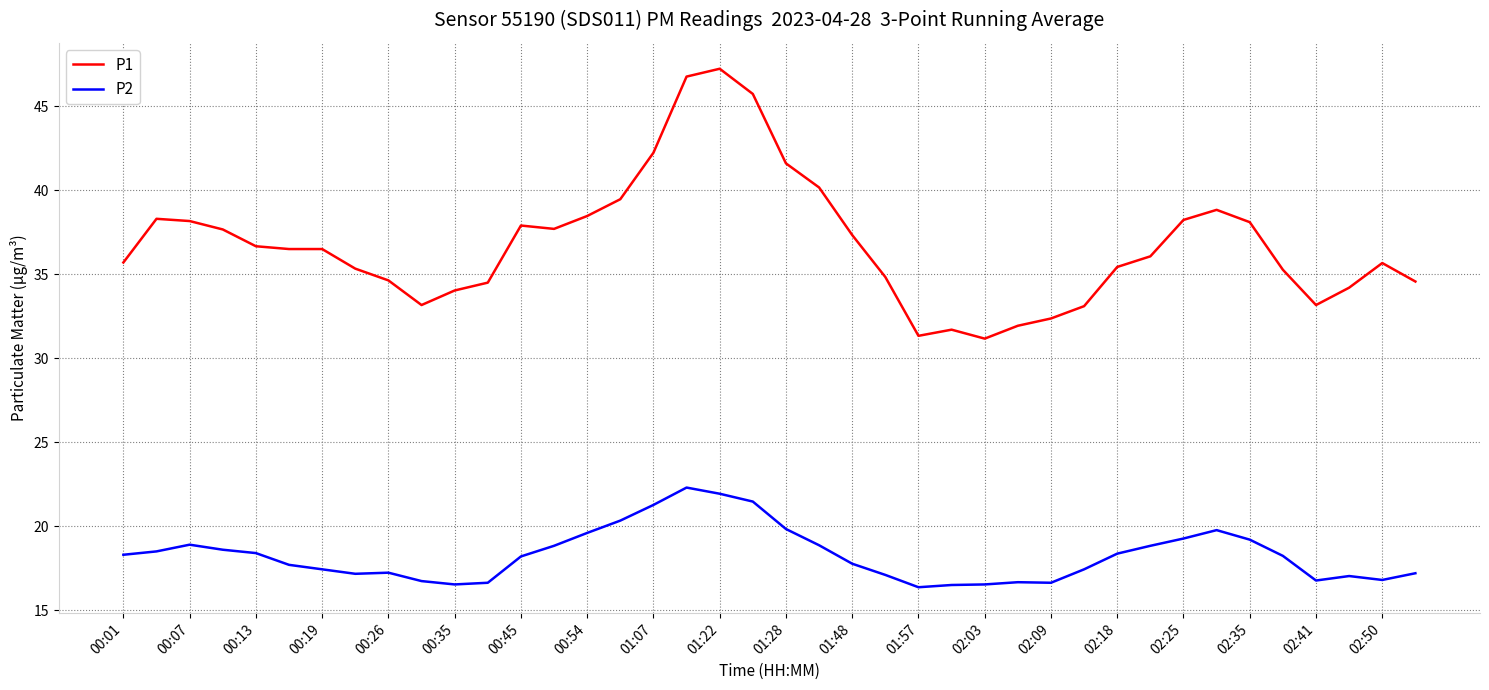

What is the difference between the maximum and minimum values in the P1 series?

16.1